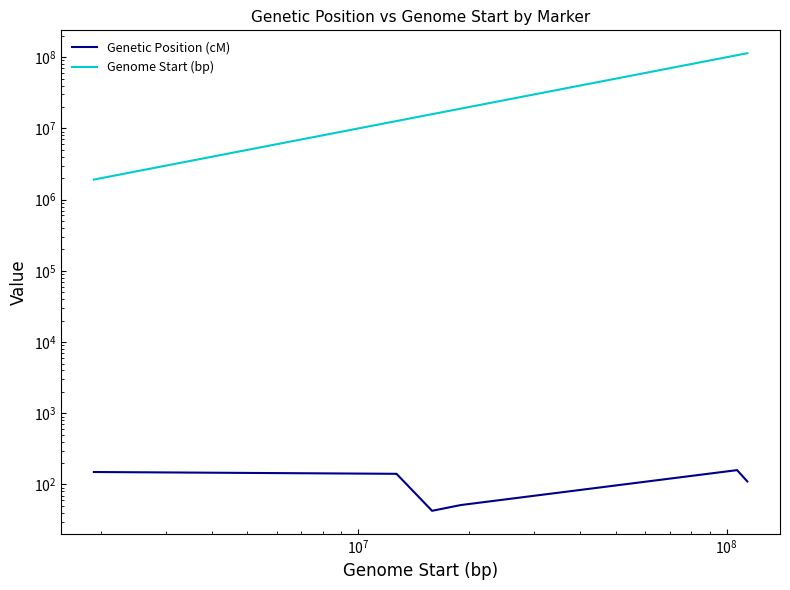

True or false: Genome Start (bp) and Genetic Position (cM) intersect in this chart.

False